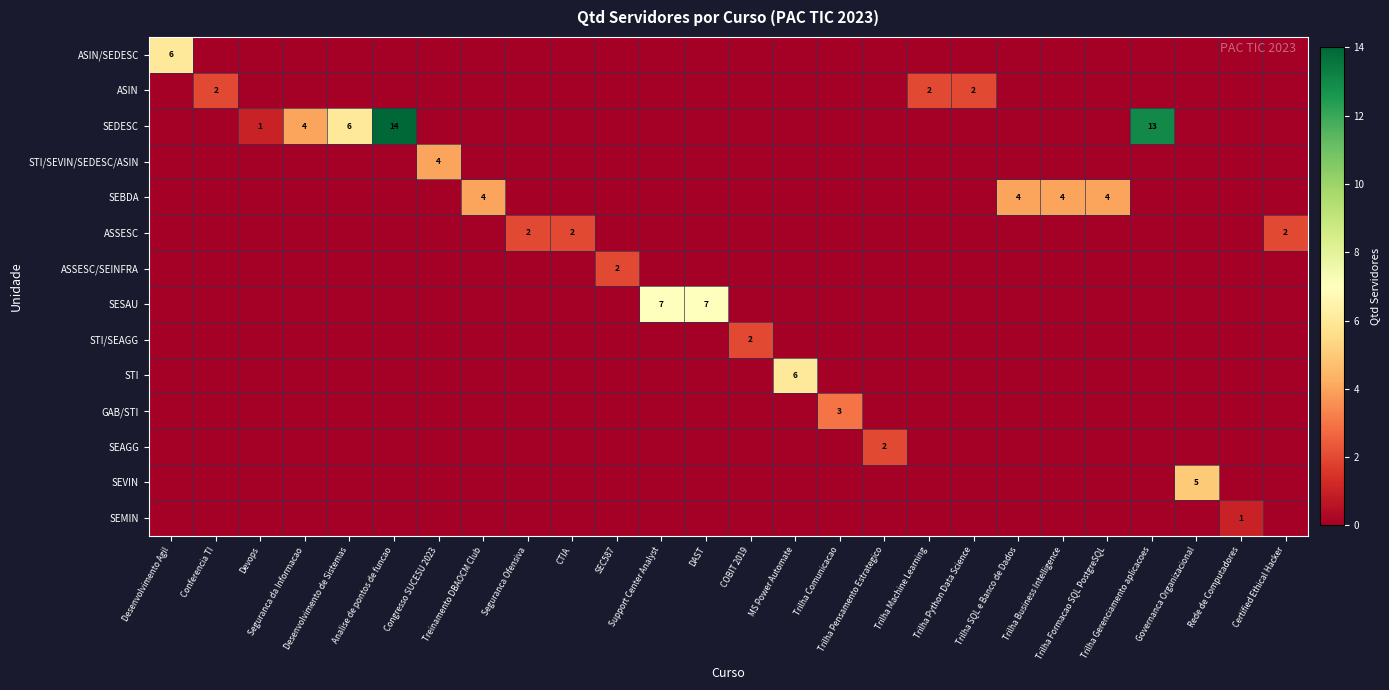

Is the value of row_7 at Trilha Pensamento Estrategico greater than the value of row_0 at Analise de pontos de funcao?

No